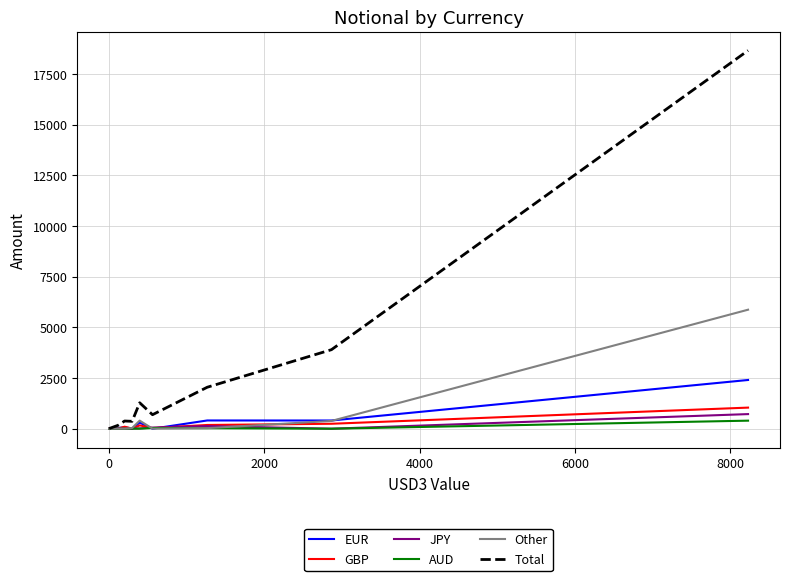

Rank the series by their maximum value, from lowest to highest.

AUD, JPY, GBP, EUR, Other, Total